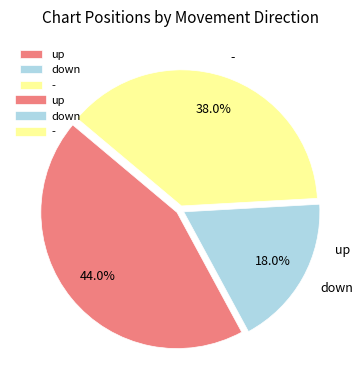

Which slice is the smallest?

down